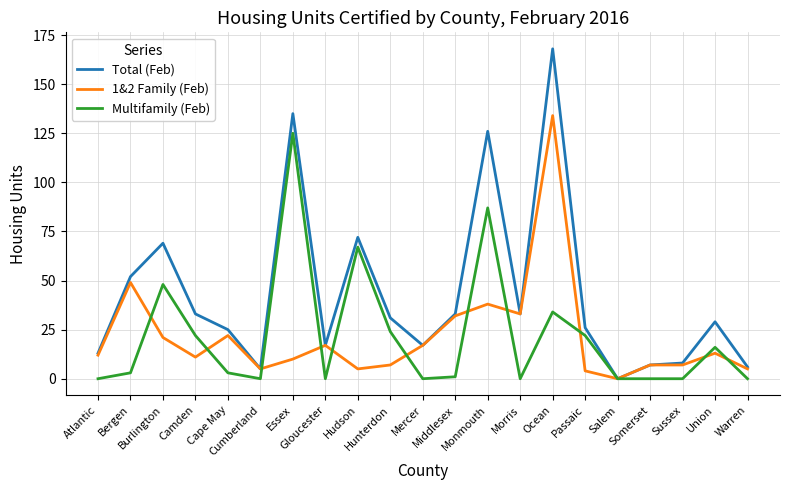

What is the difference between the highest and lowest values at Passaic?

22